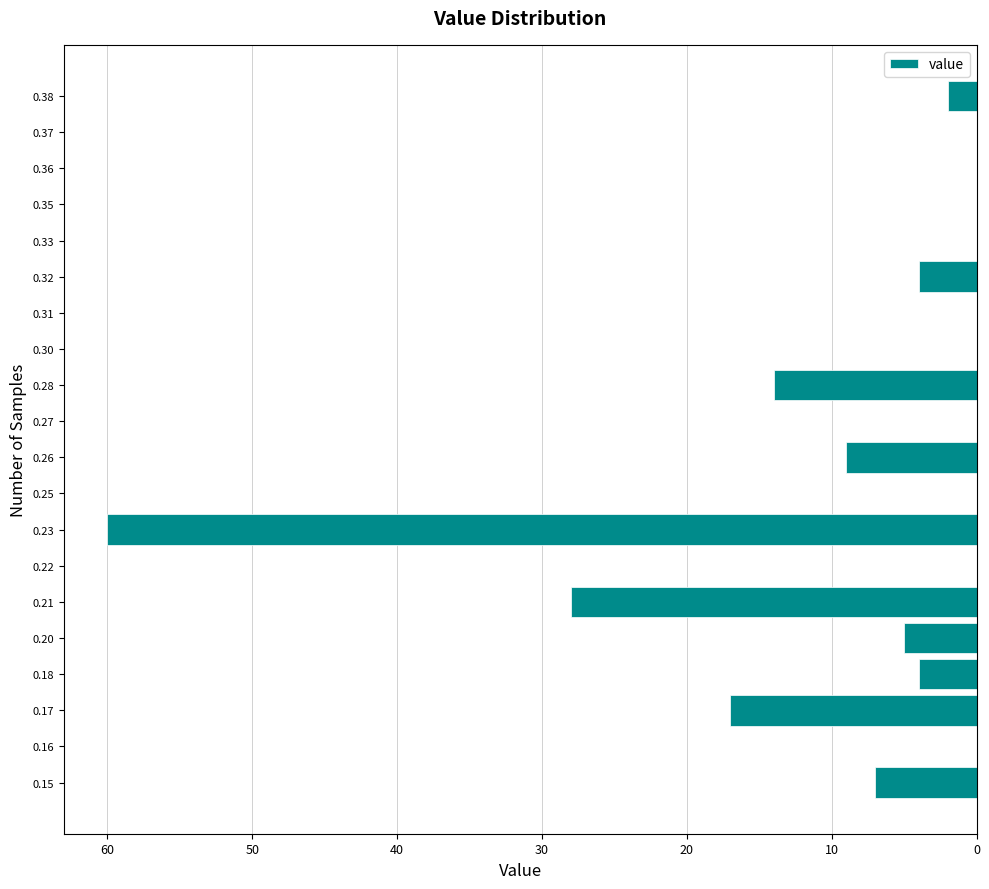

Reading bottom to top, extract all data points from this chart.

0.15=7	0.16=0	0.17=17	0.18=4	0.20=5	0.21=28	0.22=0	0.23=60	0.25=0	0.26=9	0.27=0	0.28=14	0.30=0	0.31=0	0.32=4	0.33=0	0.35=0	0.36=0	0.37=0	0.38=2